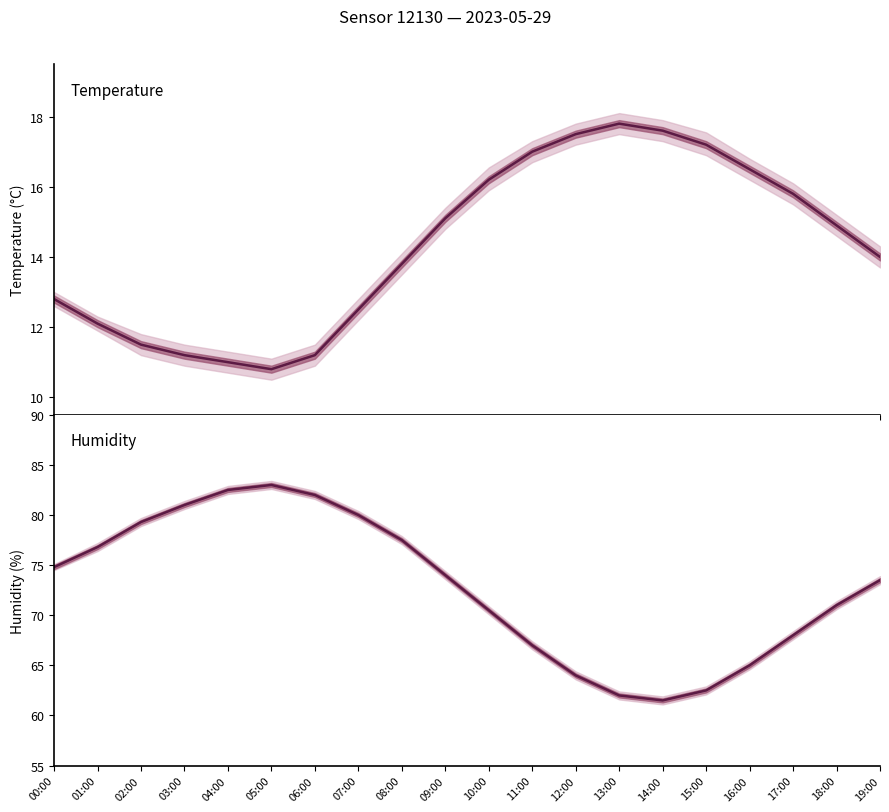

Rank the series by their maximum value, from highest to lowest.

Humidity (%), Temperature (°C)